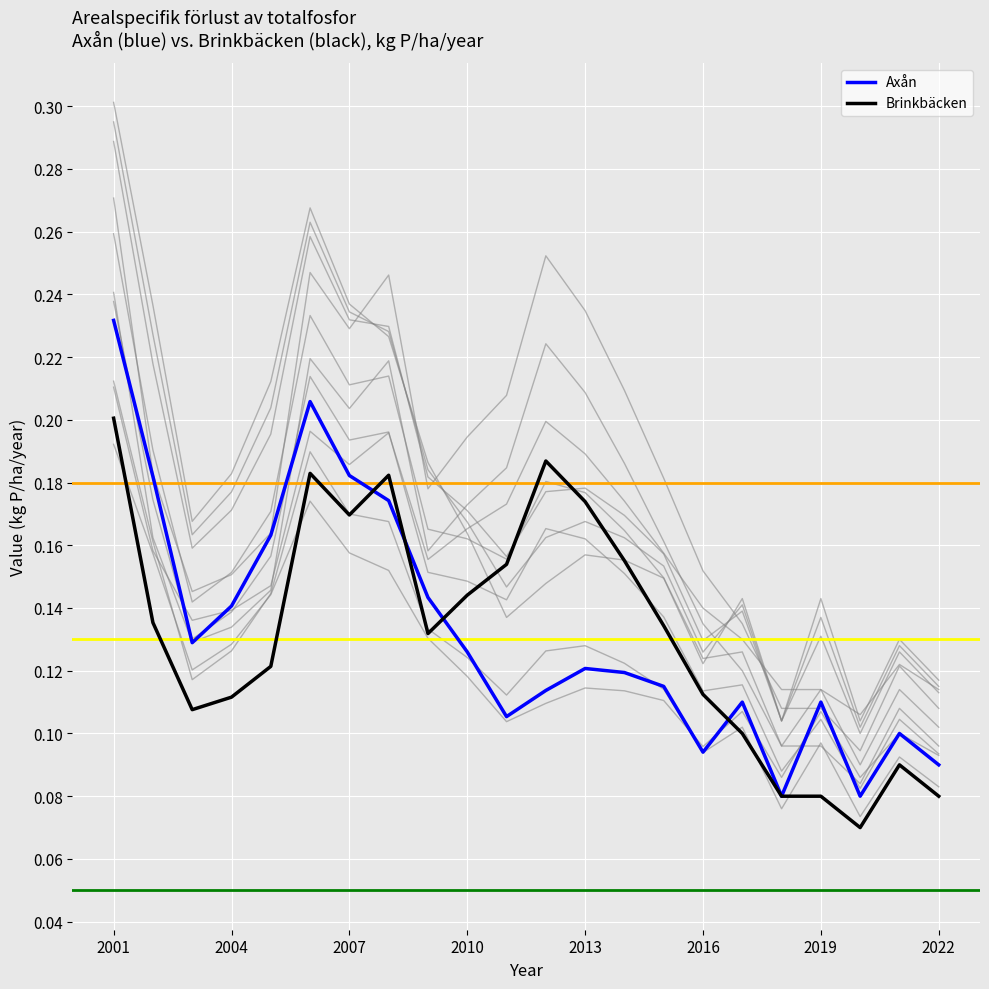

True or false: Axån has more than 1 interior local peaks.

True